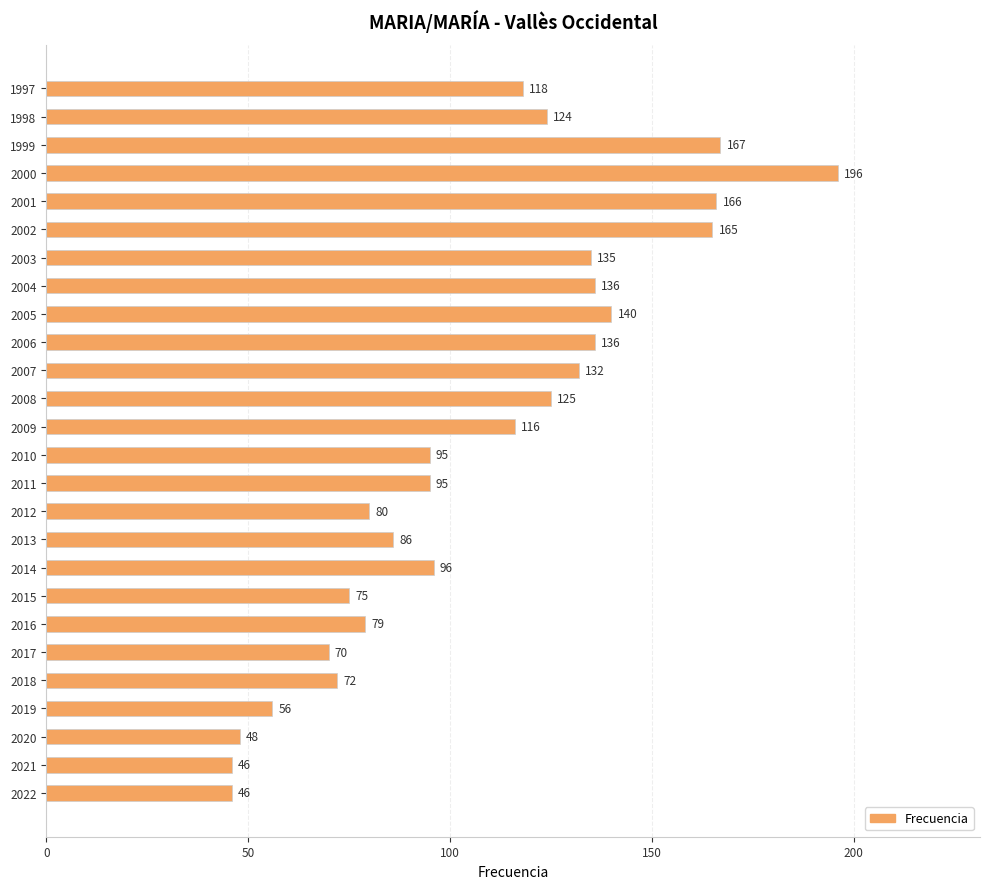

Read the value at 2019, to the nearest 50.

50